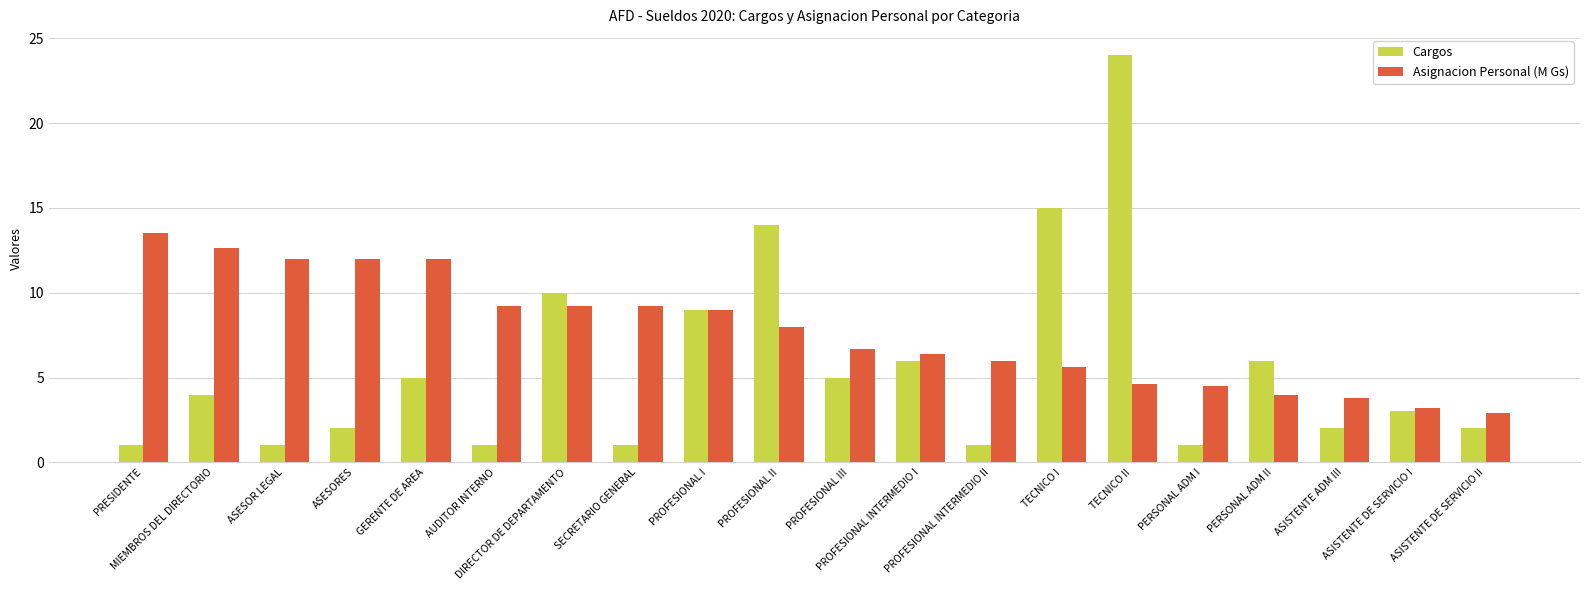

What is the average value of the Asignacion Personal (M Gs) series?

7.7